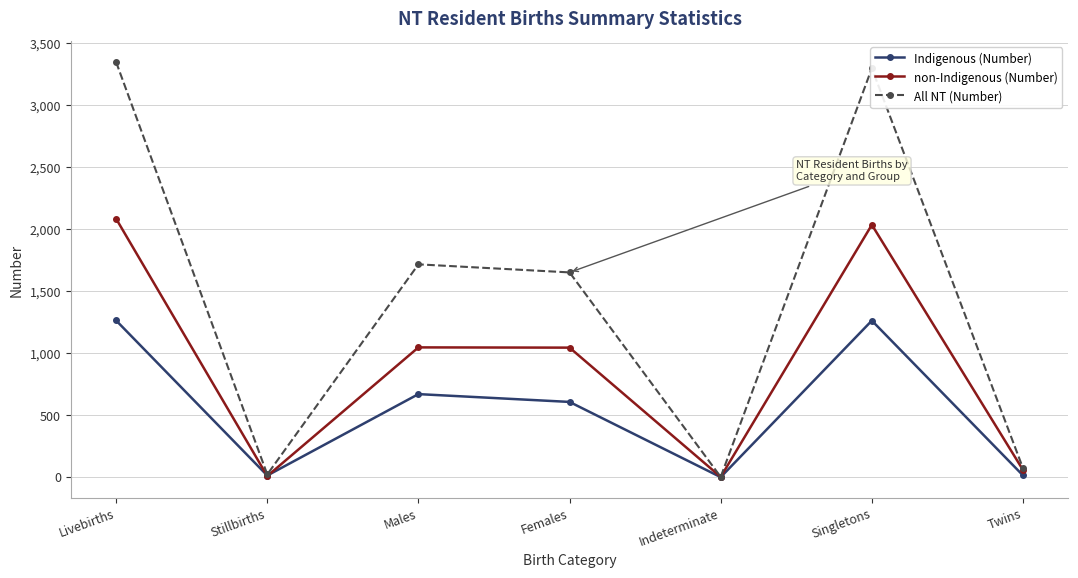

Is it true that All NT (Number) equals 72 at Twins?

True